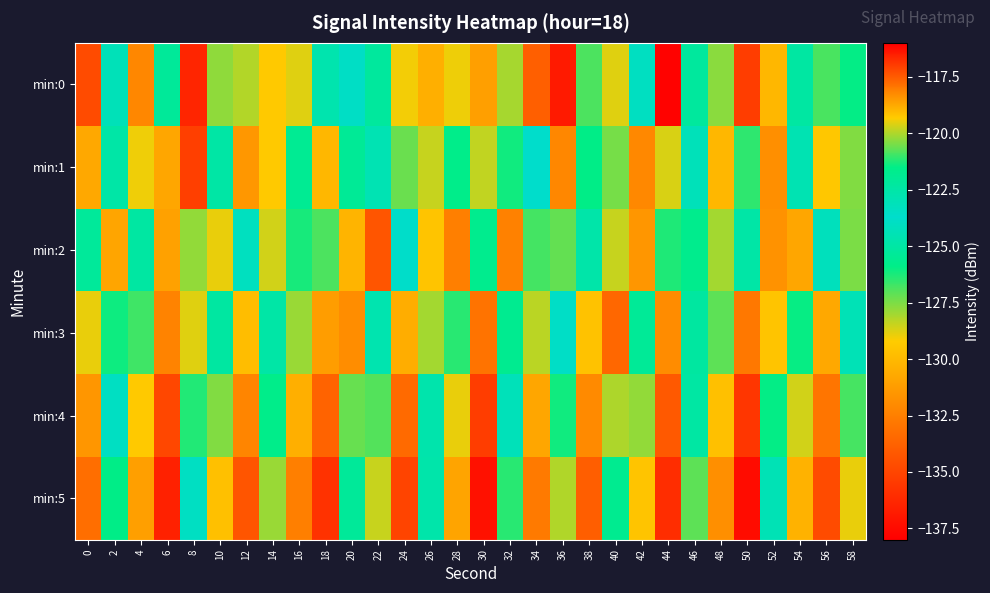

Which has a higher value, 40 or 2?

40